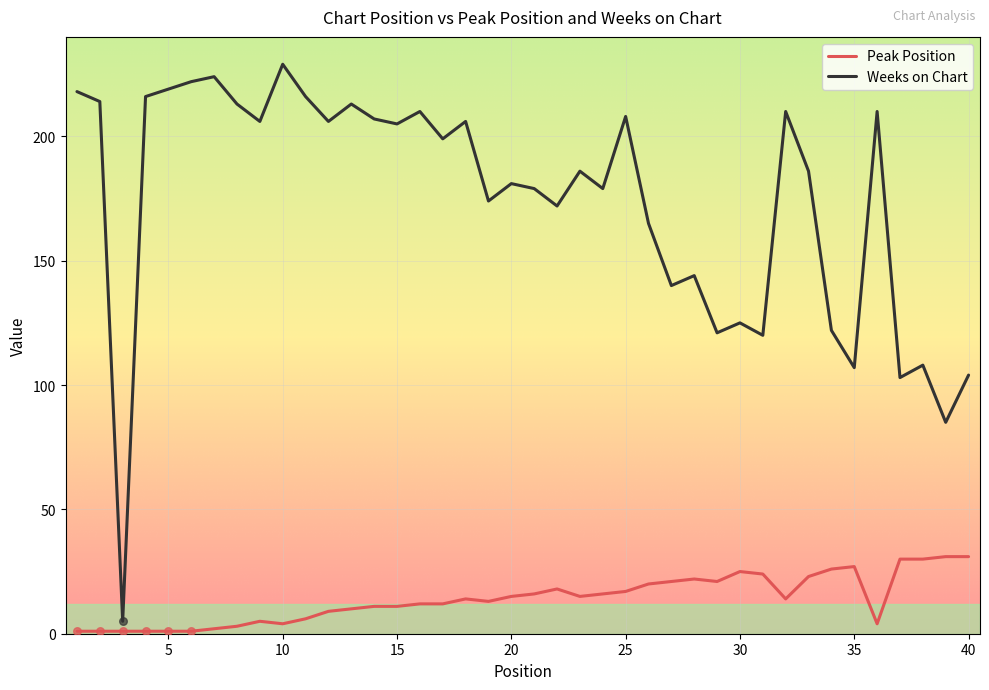

What are all the series names shown in the legend?

Peak Position, Weeks on Chart